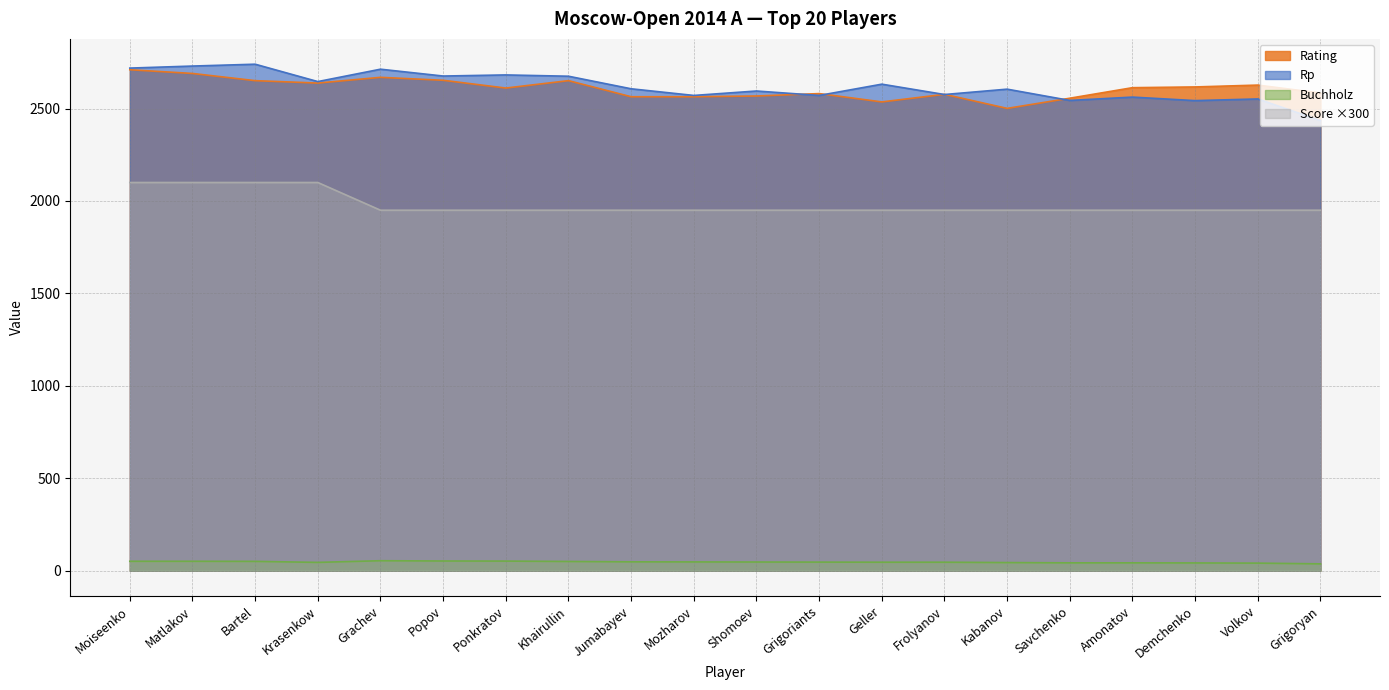

How many interior local valleys does the Rating series have?

4